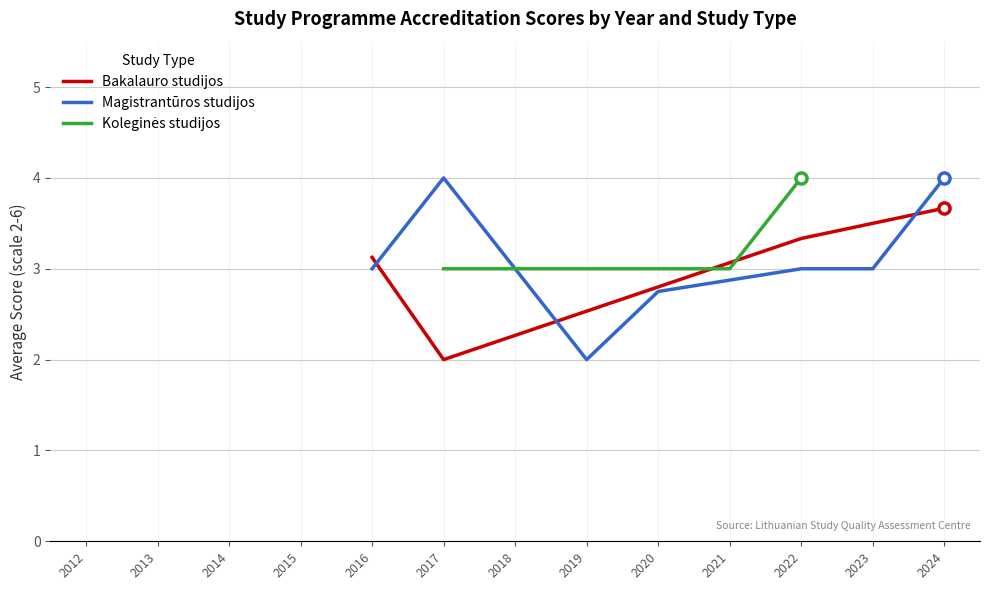

Rank the series by their maximum value, from lowest to highest.

Bakalauro studijos, Magistrantūros studijos, Koleginės studijos